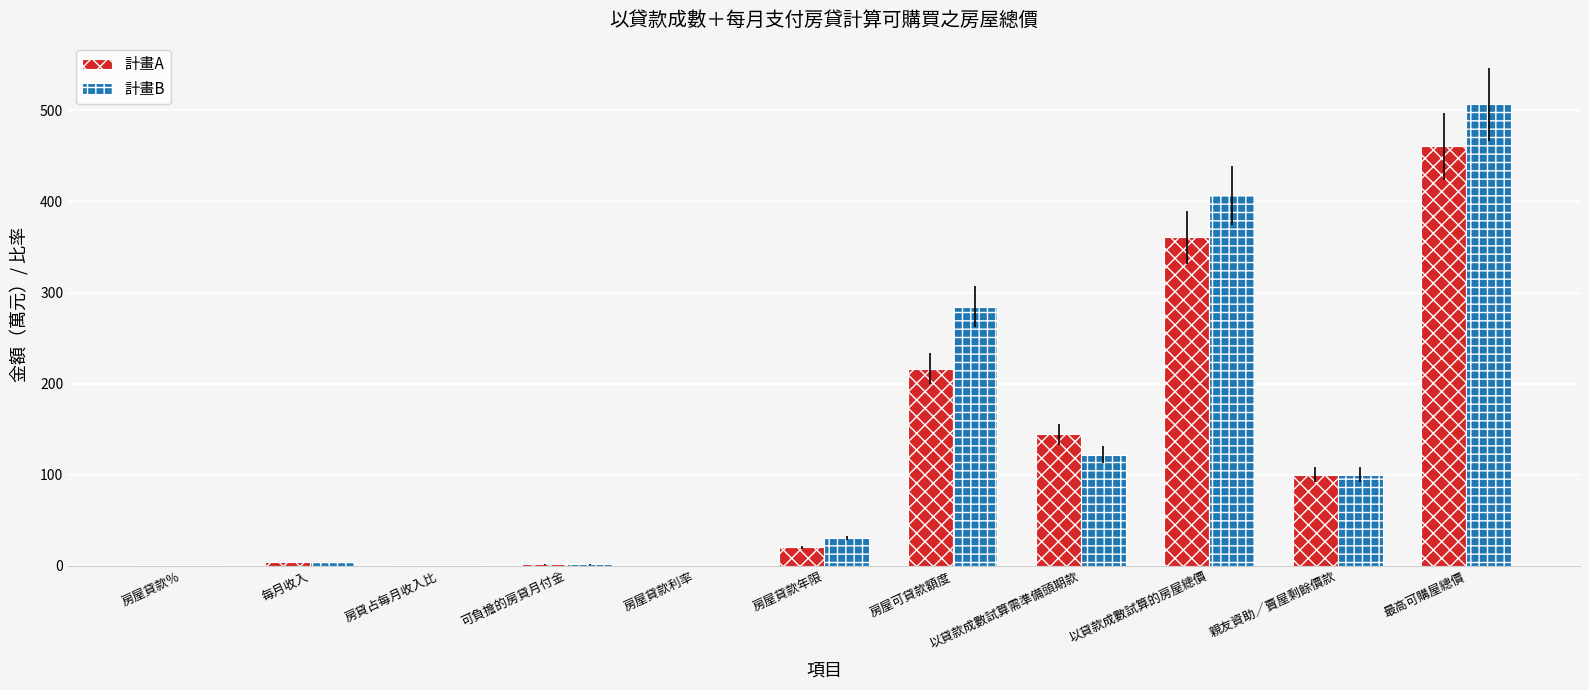

Count the number of categories in the chart.

11